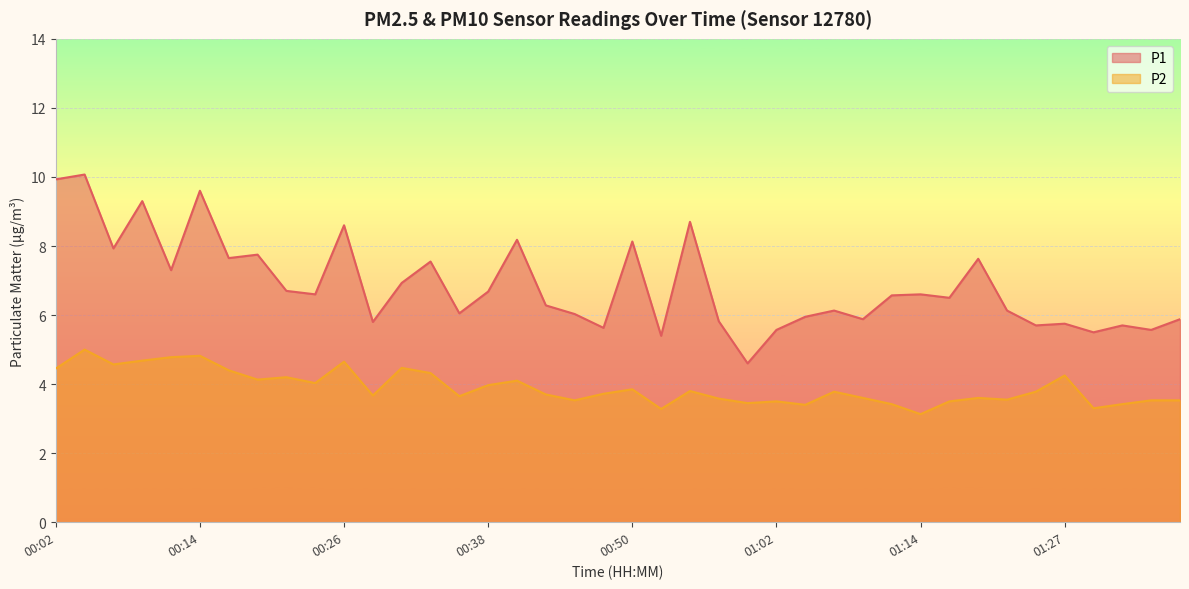

What is the value of the P1 point at the 28th from the left?

6.1